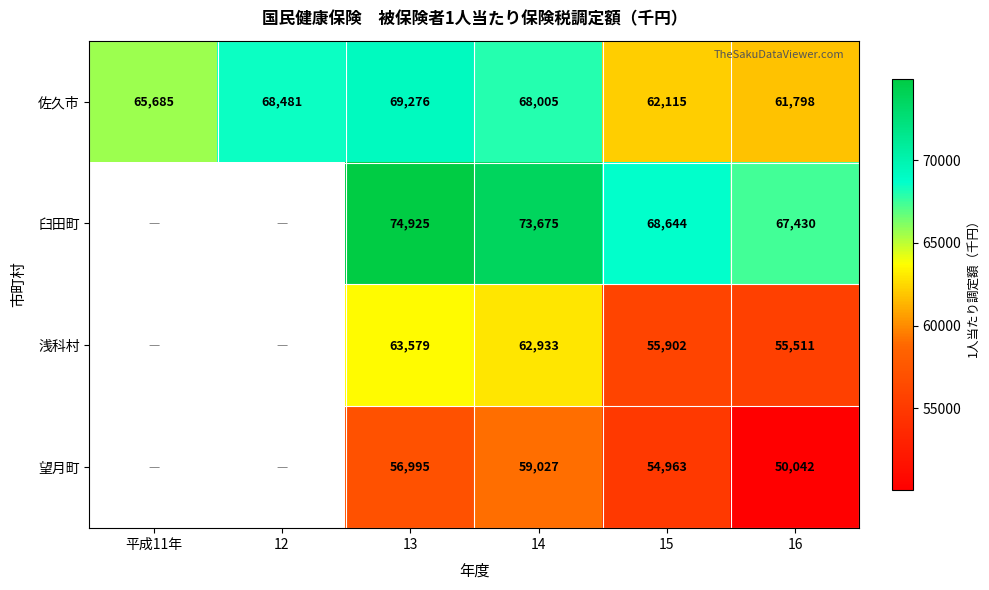

What is the difference between the highest and lowest values at 16?

17388